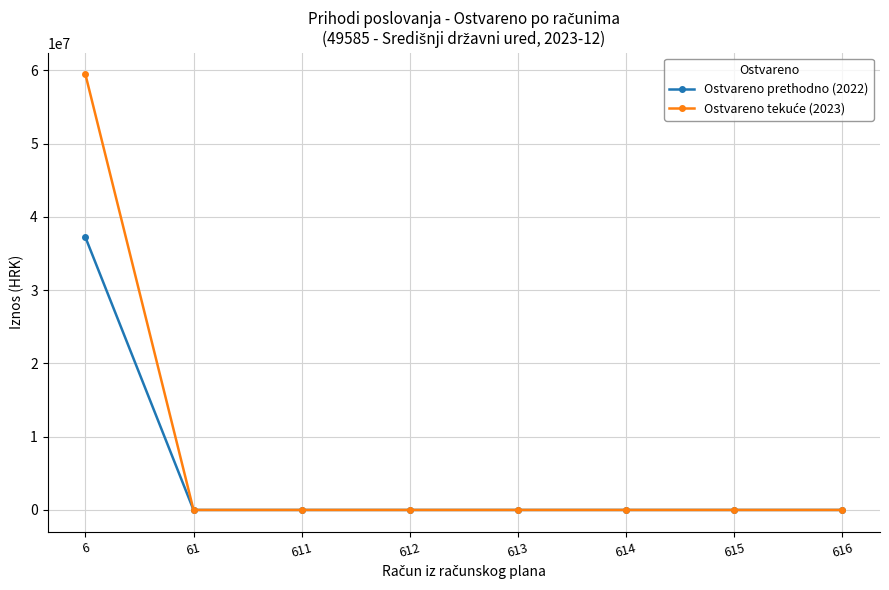

What is the greatest value displayed?

59455812.1